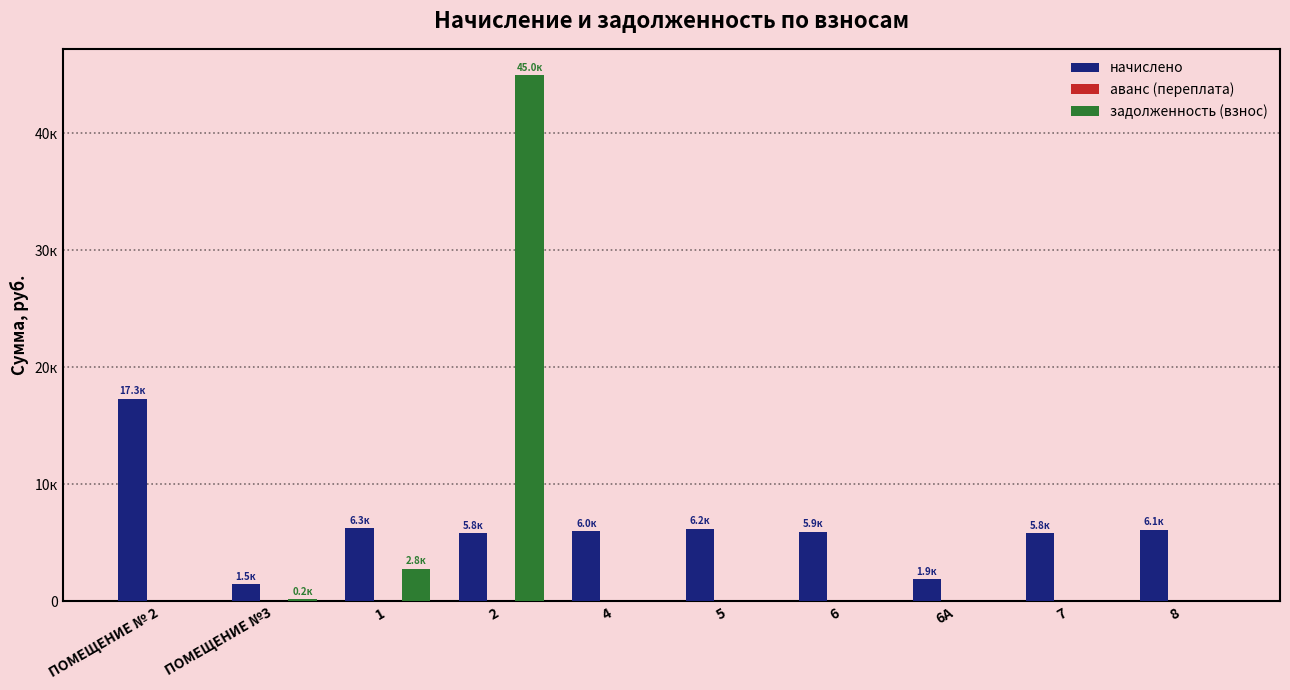

At how many categories does at least one series exceed 20310?

1